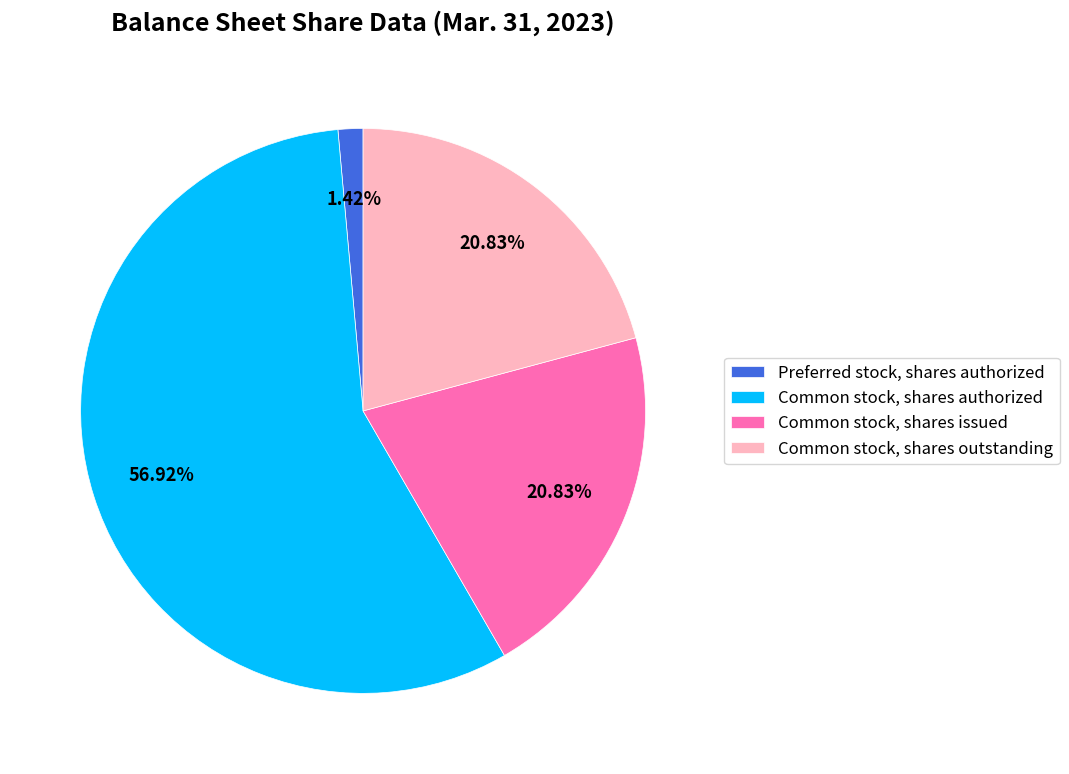

How many slices are in this pie chart?

4